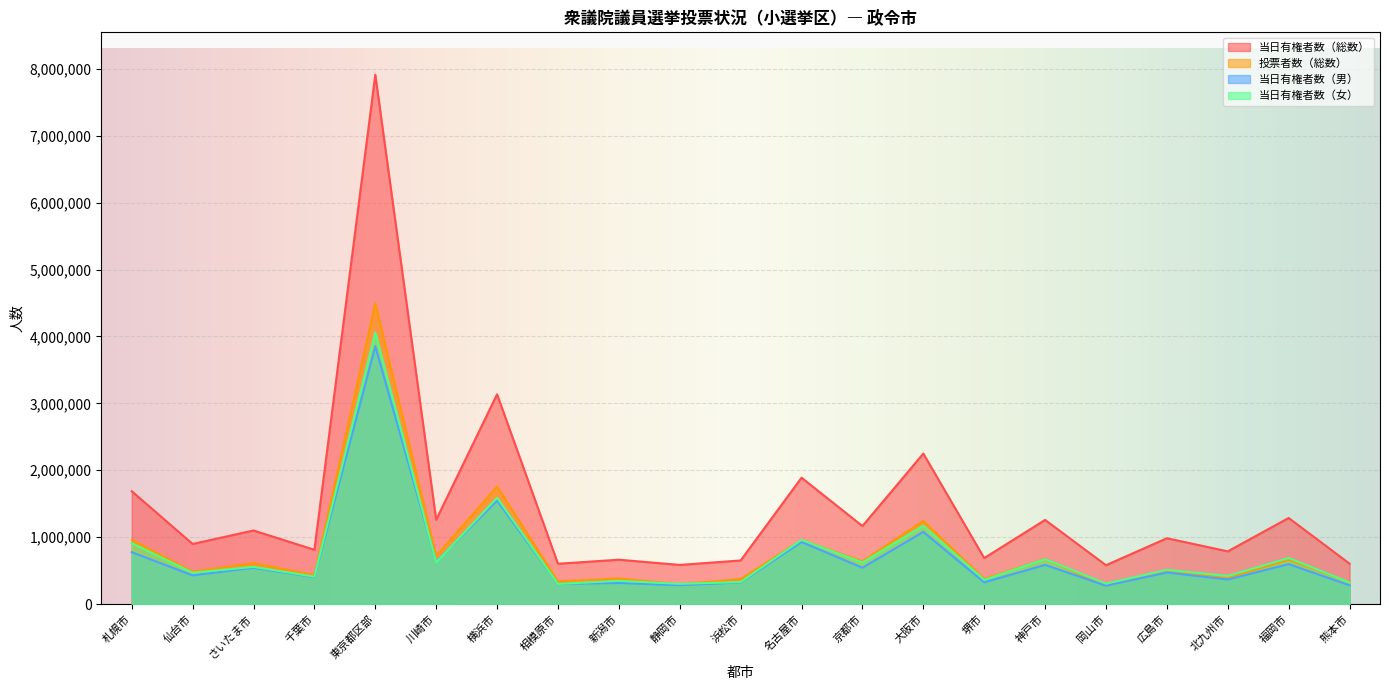

How many distinct data groups are displayed?

4